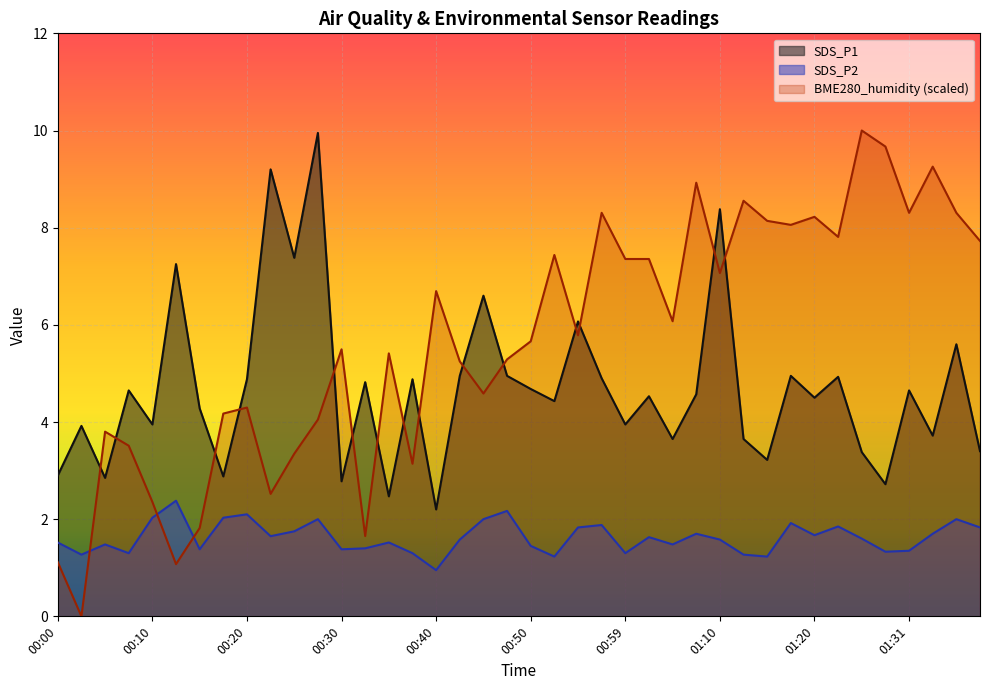

Does the chart display data point markers on the line(s)?

No